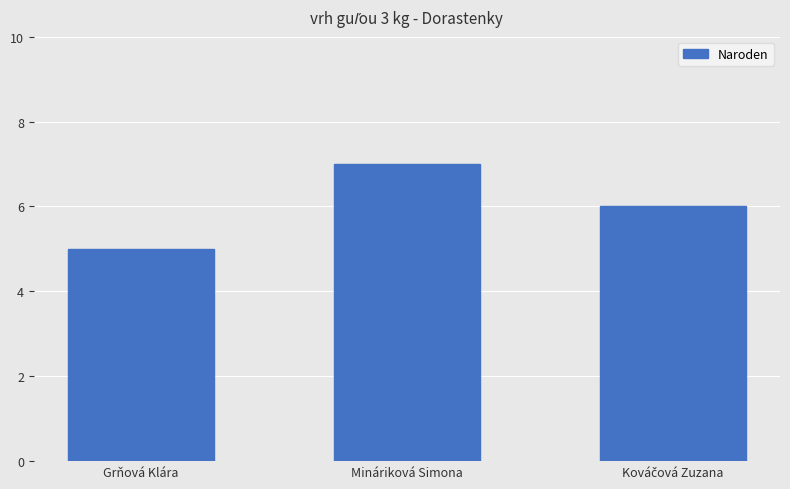

What is the sum of all values?

18